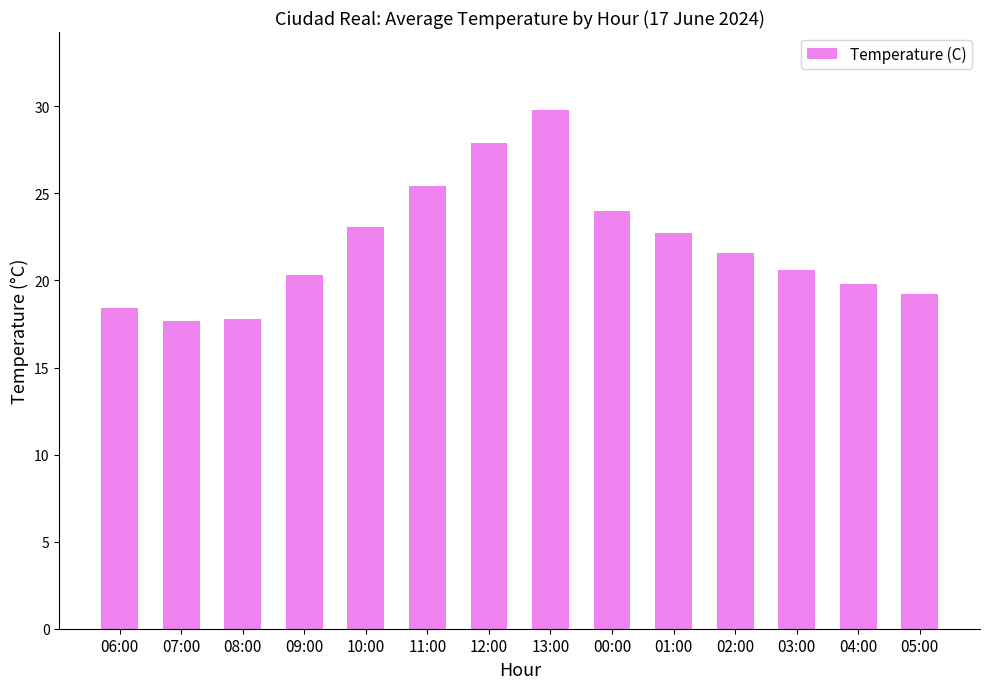

Between 01:00 and 08:00, which is larger?

01:00